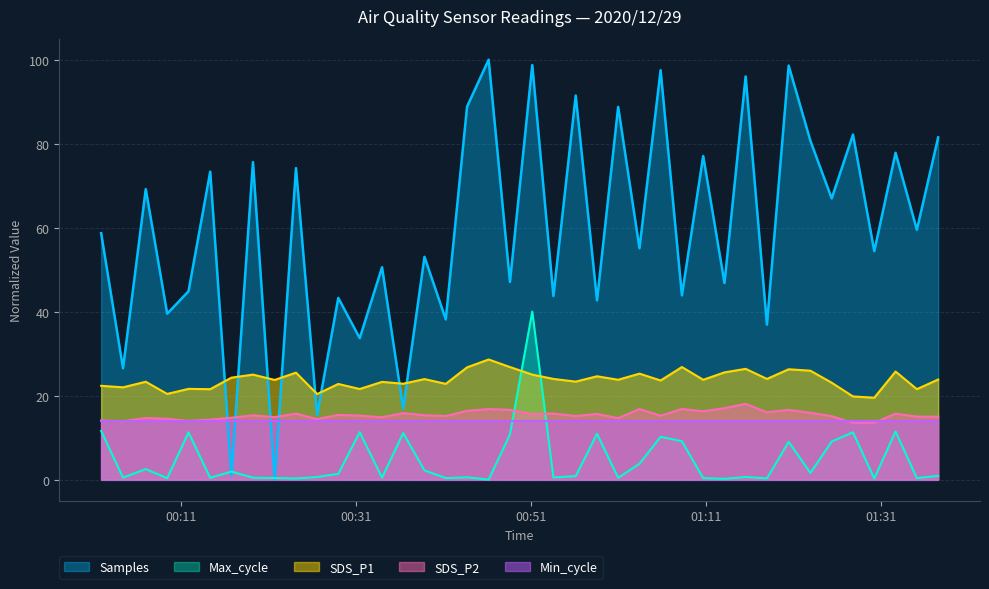

Which category has the highest value across all series?

2020/12/29 00:46:07